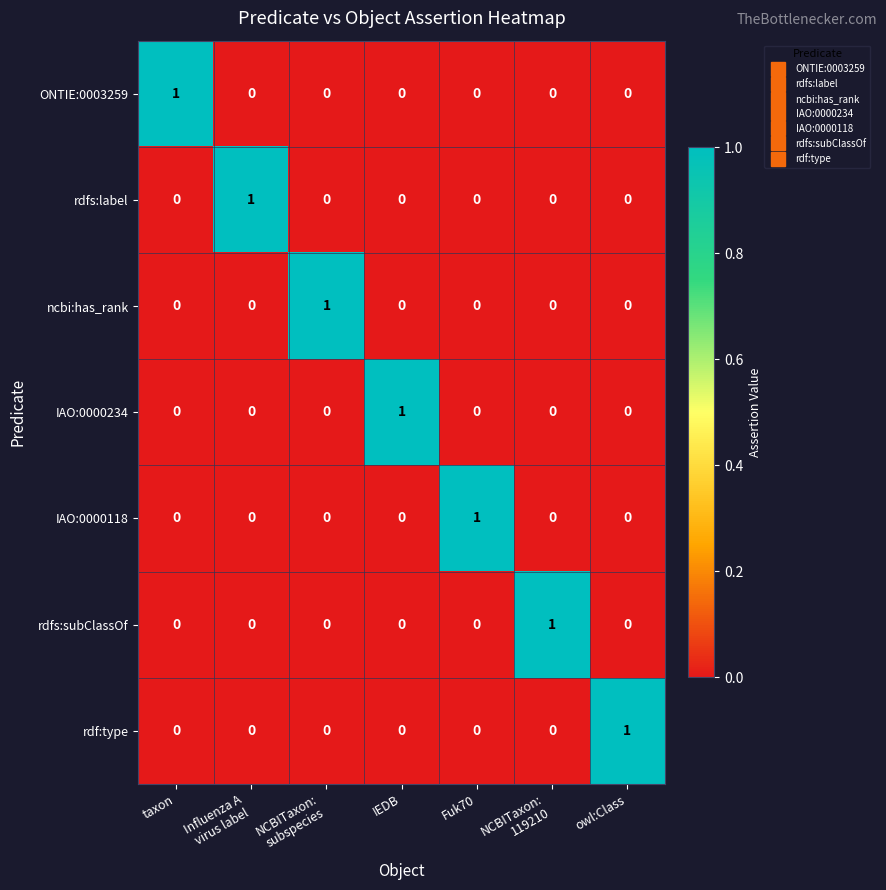

How many ONTIE:0003259 values are between 0 and 1?

7